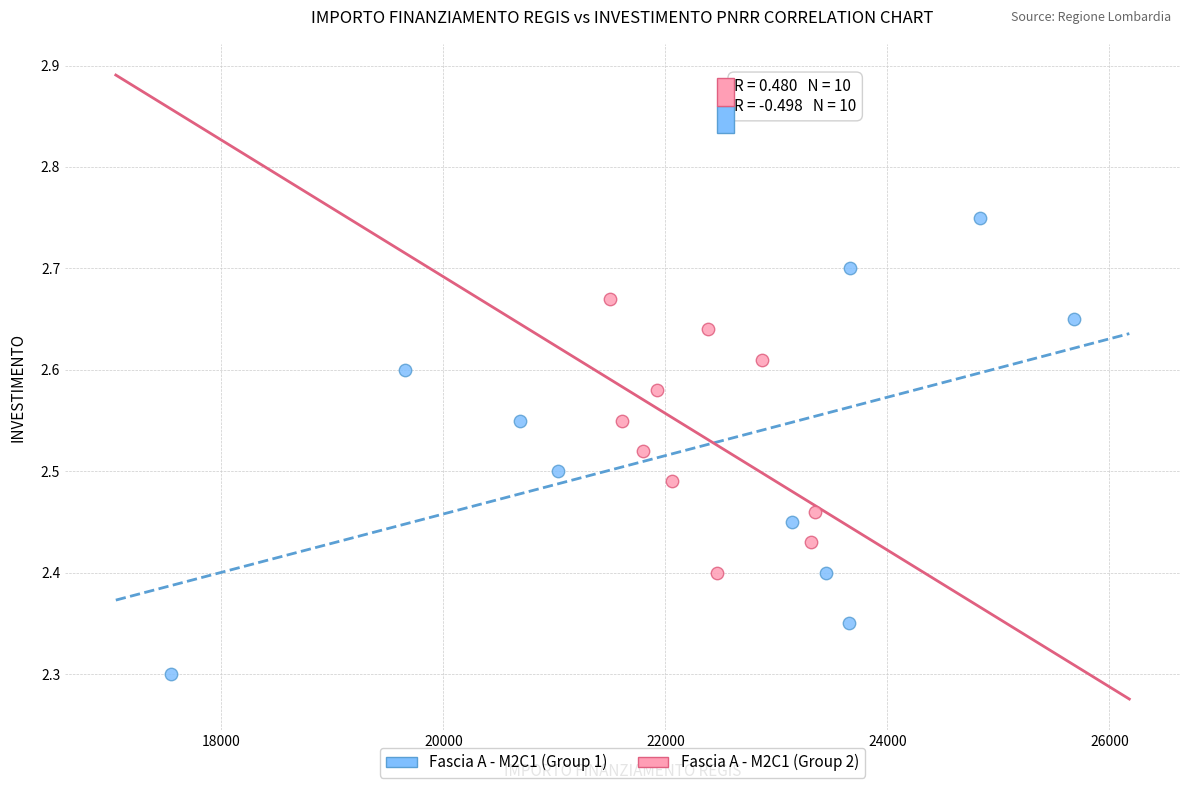

Which series contains the highest Y value?

Fascia A - M2C1 (Group 1)